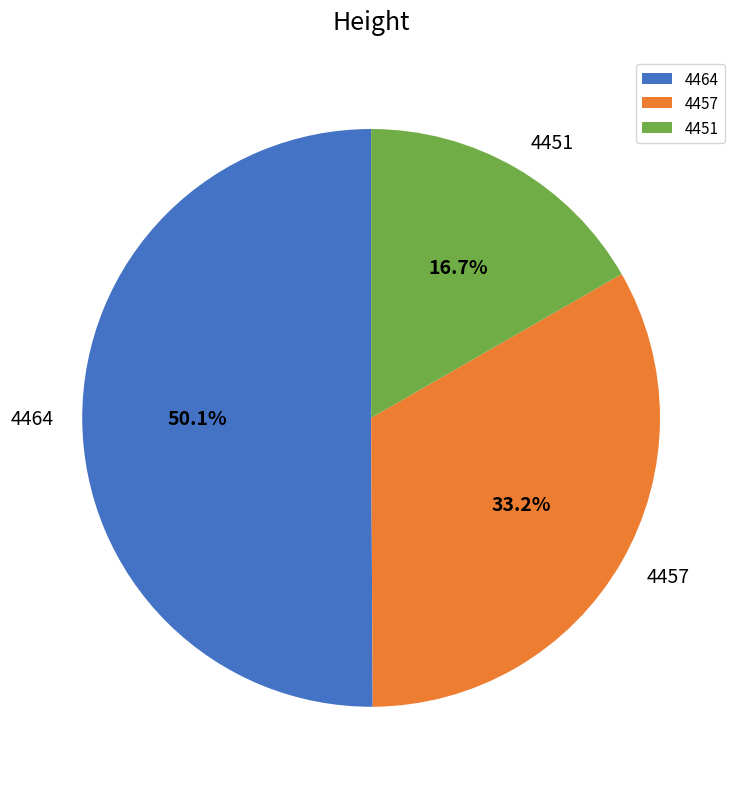

To the nearest percent, what percentage of the pie is 4464?

50%